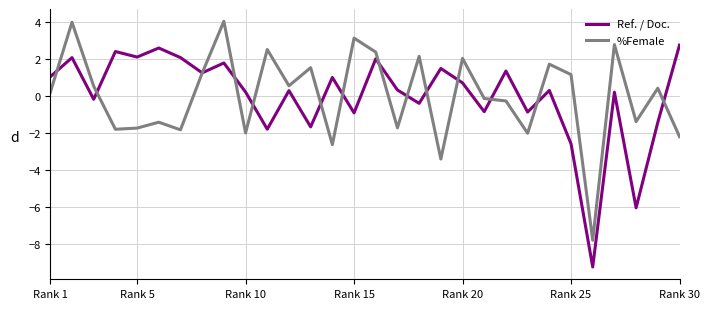

What is the greatest value displayed?

4.0